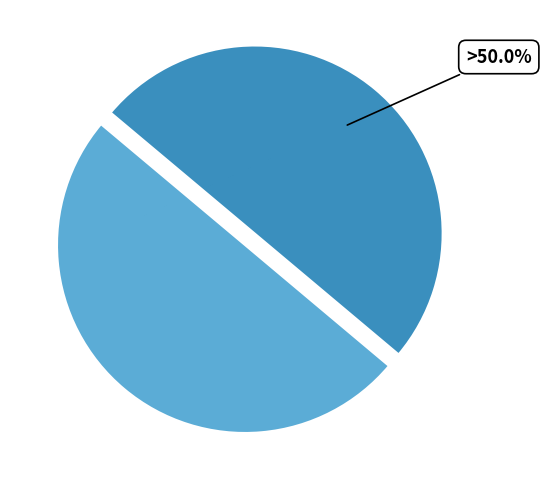

Approximately how many times larger is the value at ID: 19028 compared to ID: 19022?

1.0